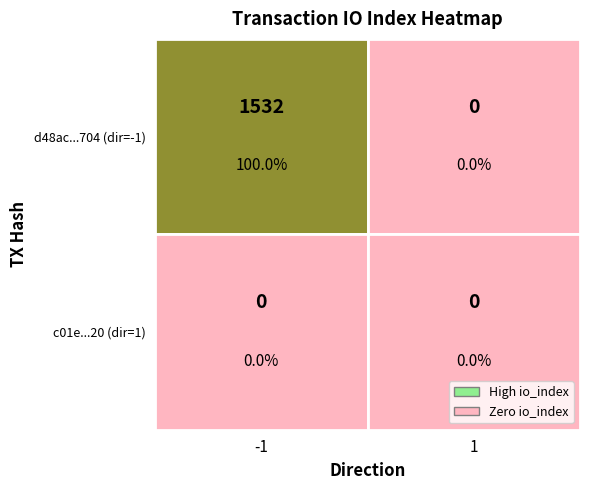

Which series has the largest range (max minus min)?

d48ac5b72457d60b664826baafa9f93e1add704